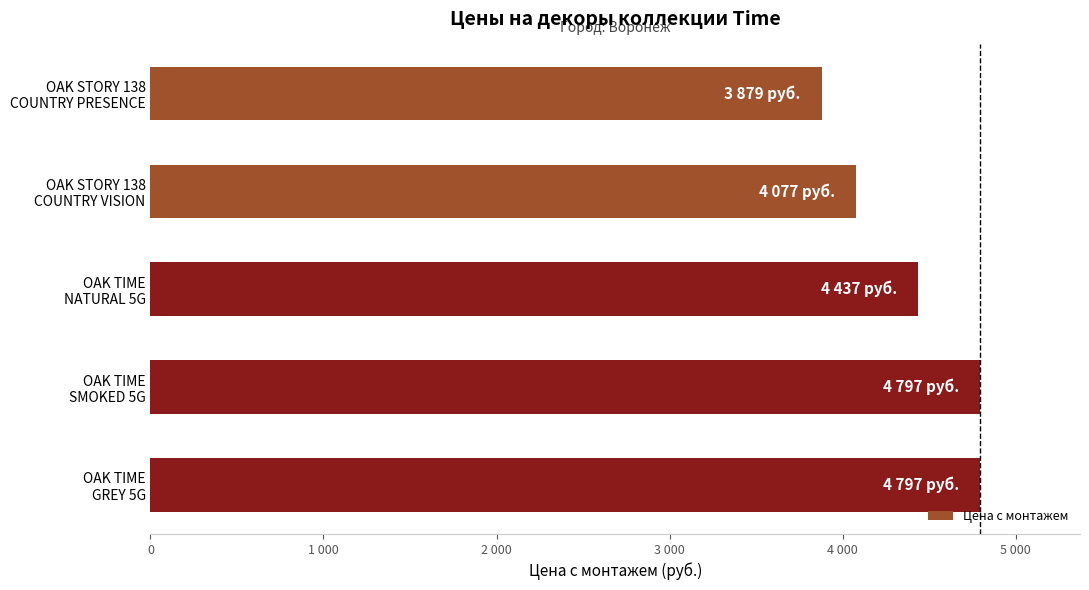

Count the number of data series in this chart.

1